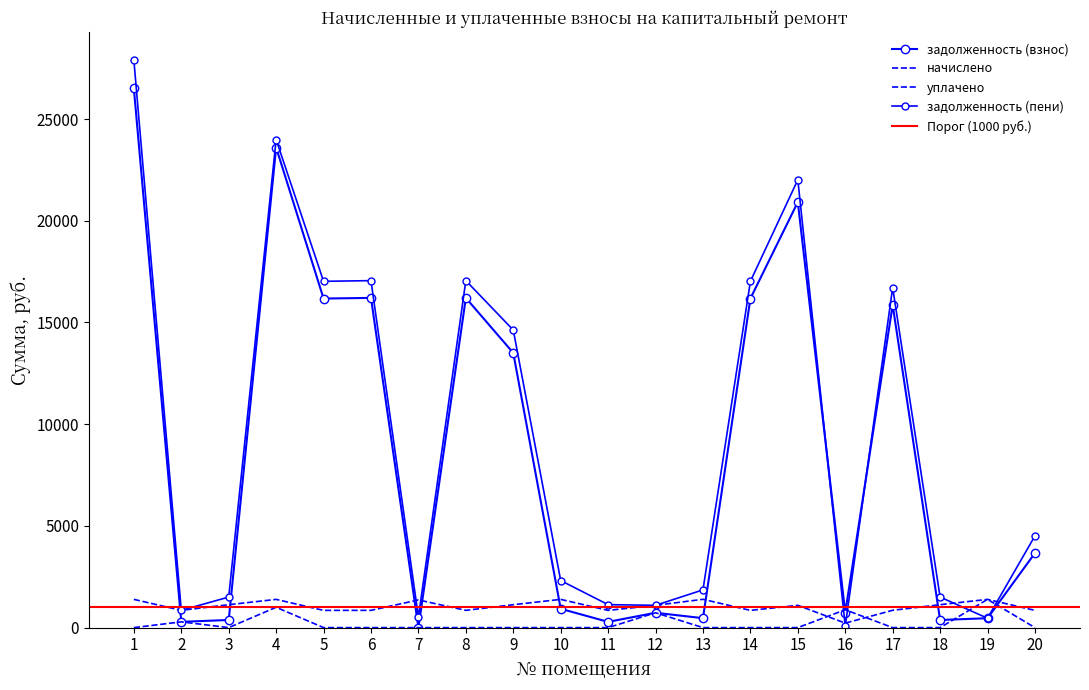

The задолженность (пени) series shows 849.6 at 2. True or false?

True